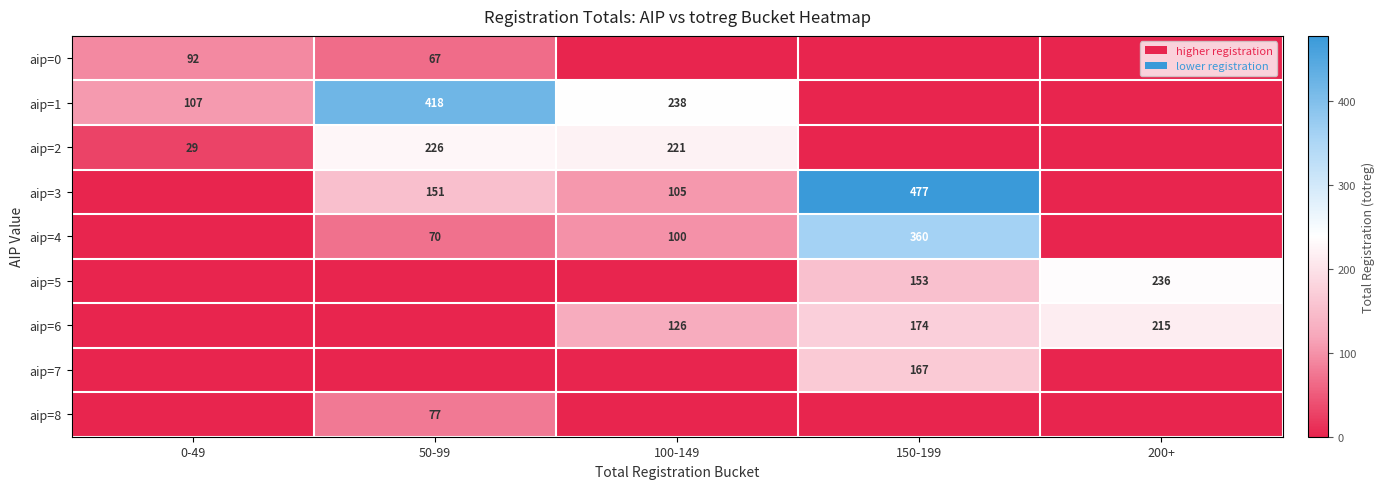

The value of aip=8 at 50-99 is 19. True or false?

False